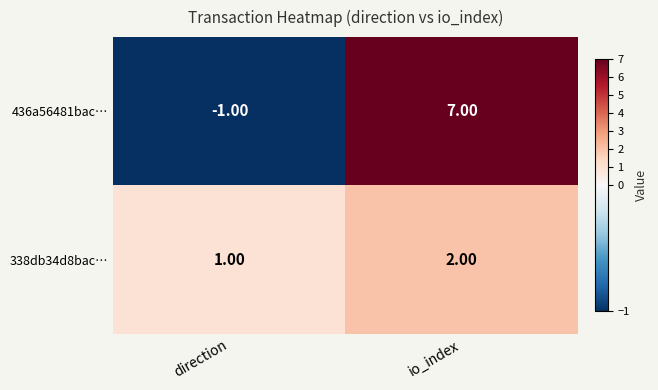

Which series has the widest spread of values?

436a56481bac…